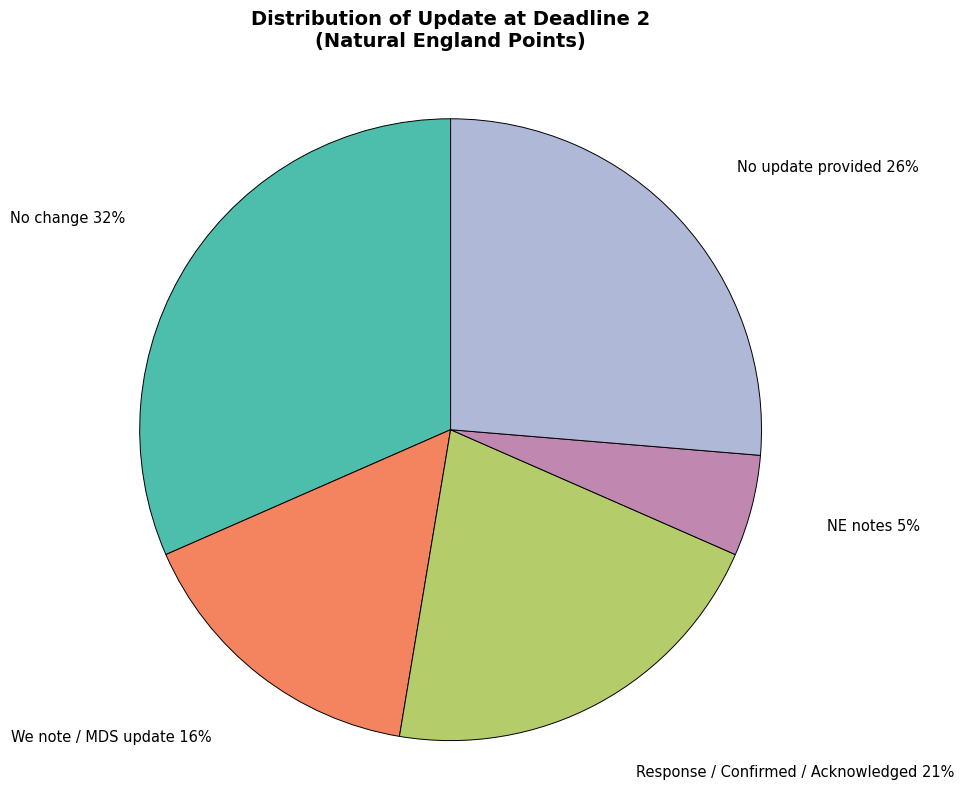

Rank the categories by value from lowest to highest.

NE notes, We note / MDS update, Response / Confirmed / Acknowledged, No update provided, No change